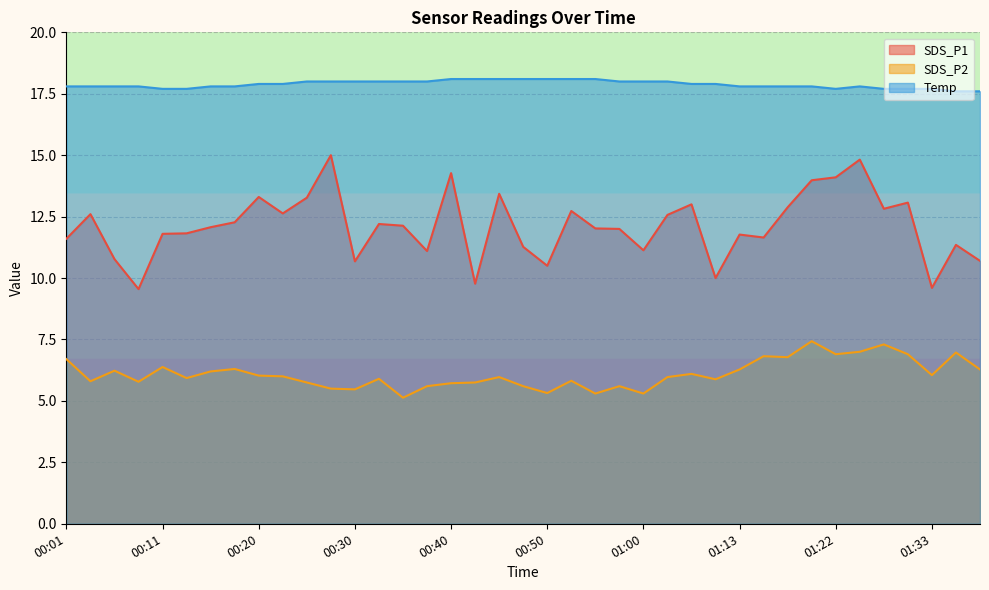

What is the maximum value for SDS_P1?

15.0